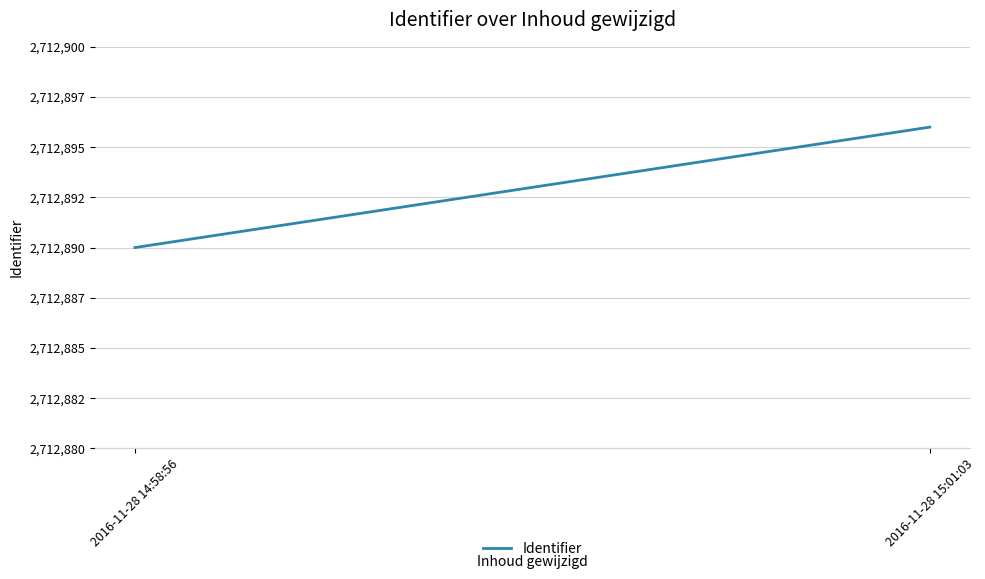

Which category has the lowest value across all series?

2016-11-28 14:58:56